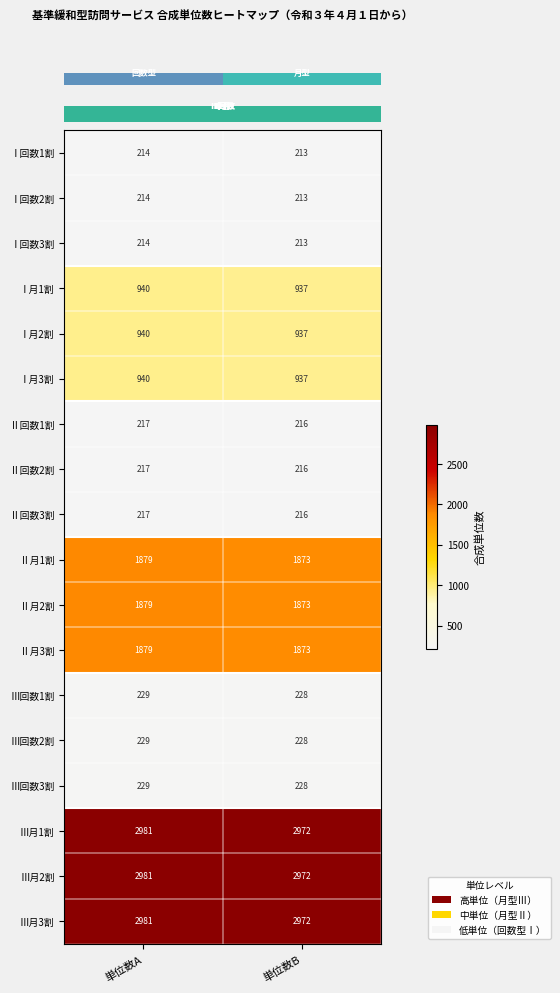

How many distinct data groups are displayed?

18